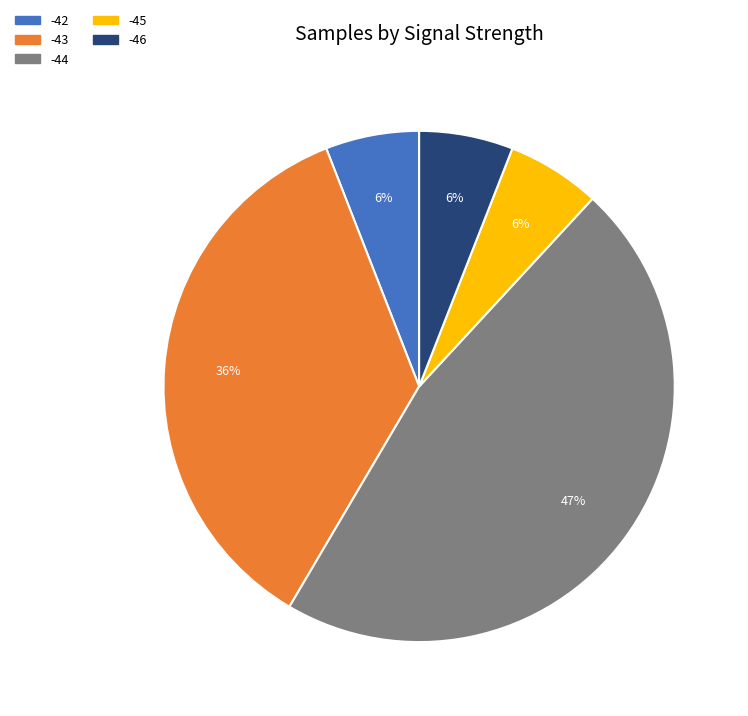

To the nearest percent, what is the difference between the largest and smallest slice percentages?

41%